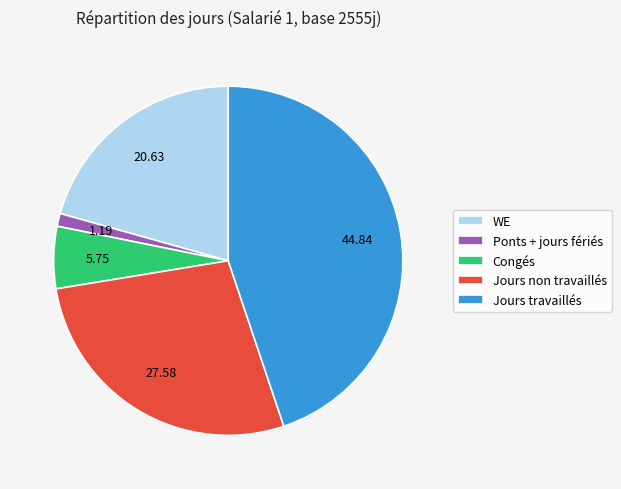

Which has a higher value, Jours travaillés or Ponts + jours fériés?

Jours travaillés